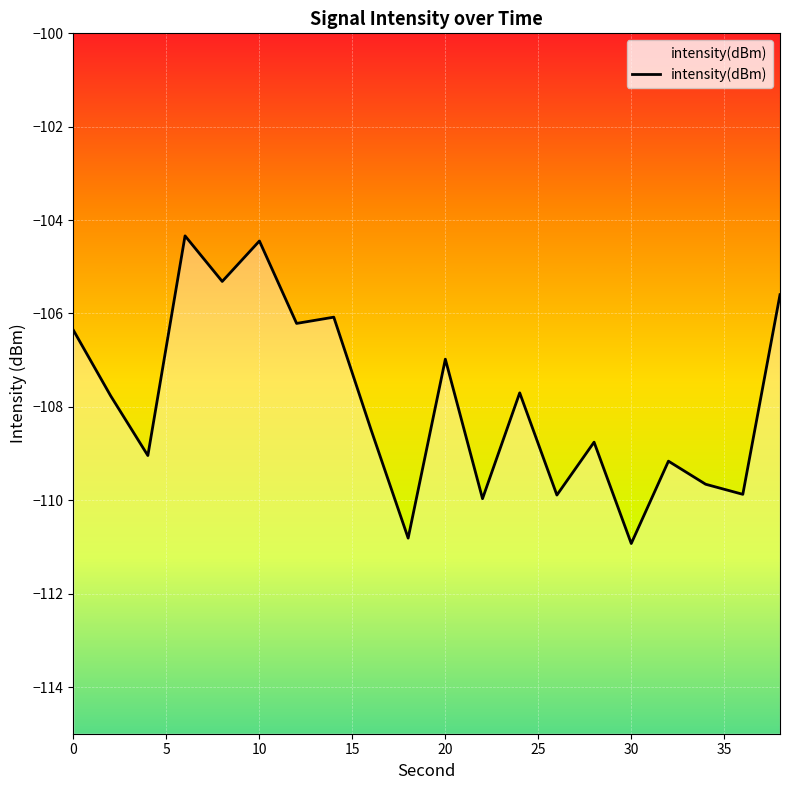

What is the minimum value shown in the chart?

-110.9